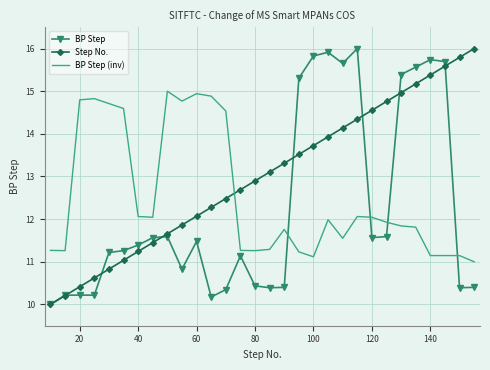

Rank the series by their average value, from lowest to highest.

BP Step, BP Step (inv), Step No.